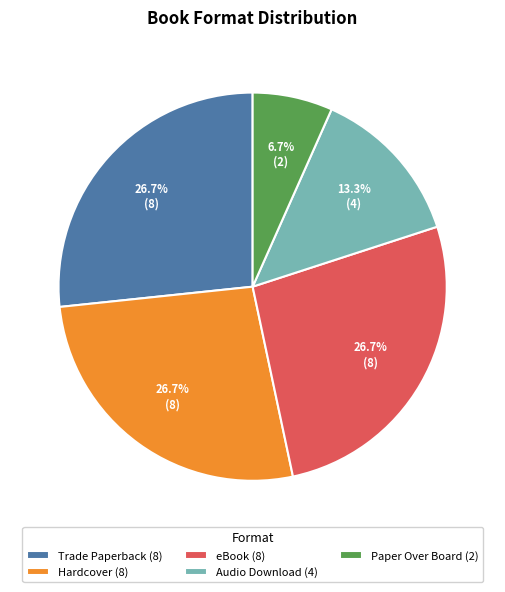

To the nearest percent, what is the combined percentage of Paper Over Board and Trade Paperback?

33%